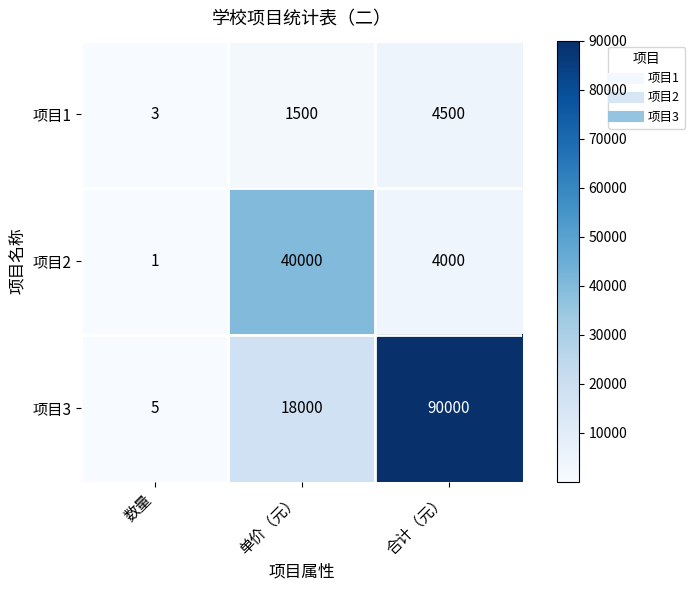

At which category does the chart reach its peak across all series?

合计（元）